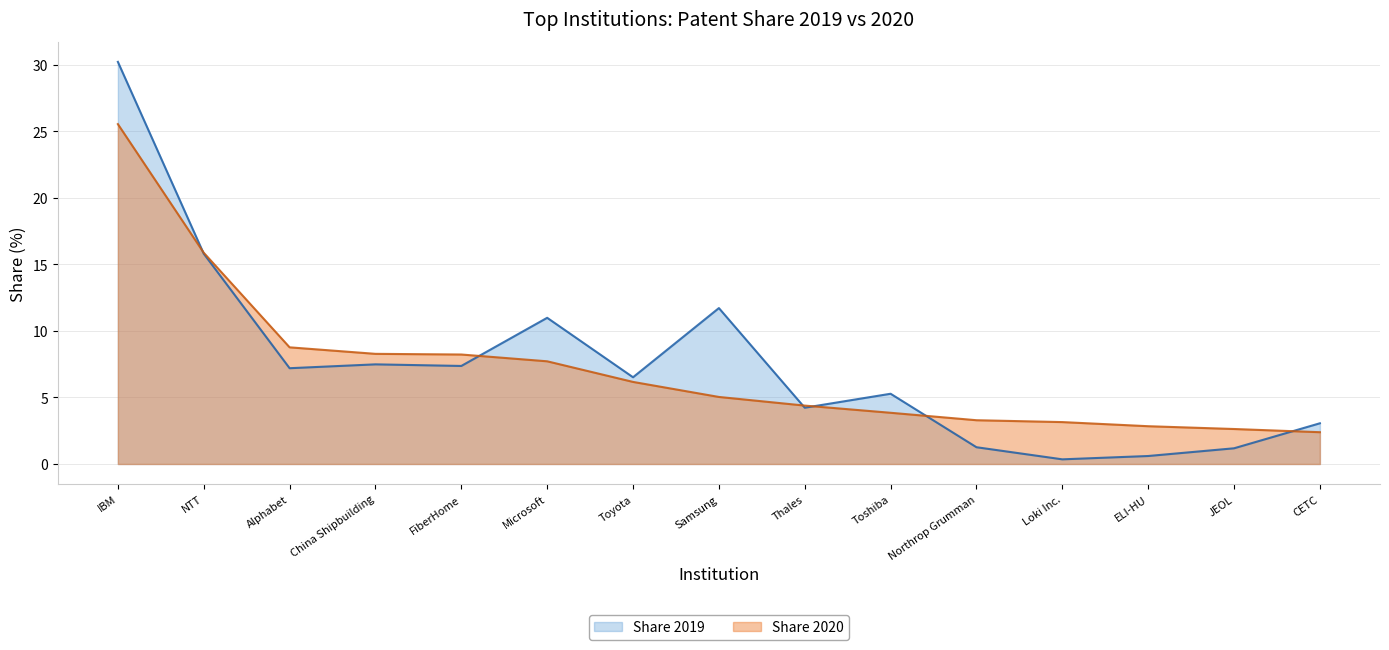

How many values in the Share 2019 series exceed 6?

8